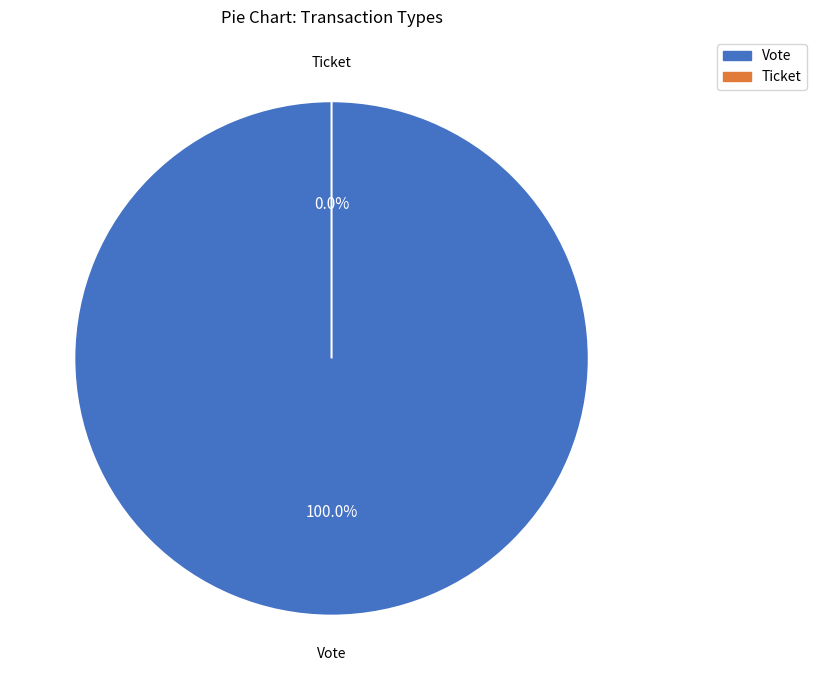

To the nearest percent, what is the average slice percentage?

50%